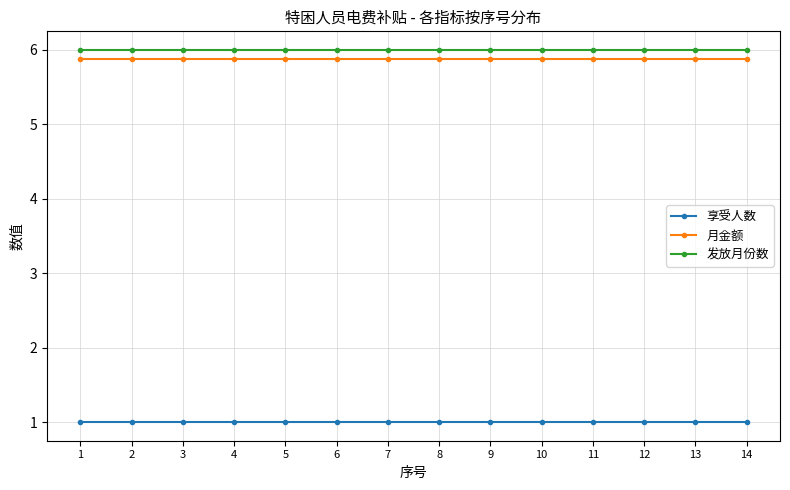

What is the difference between the highest and lowest values at 9?

5.0